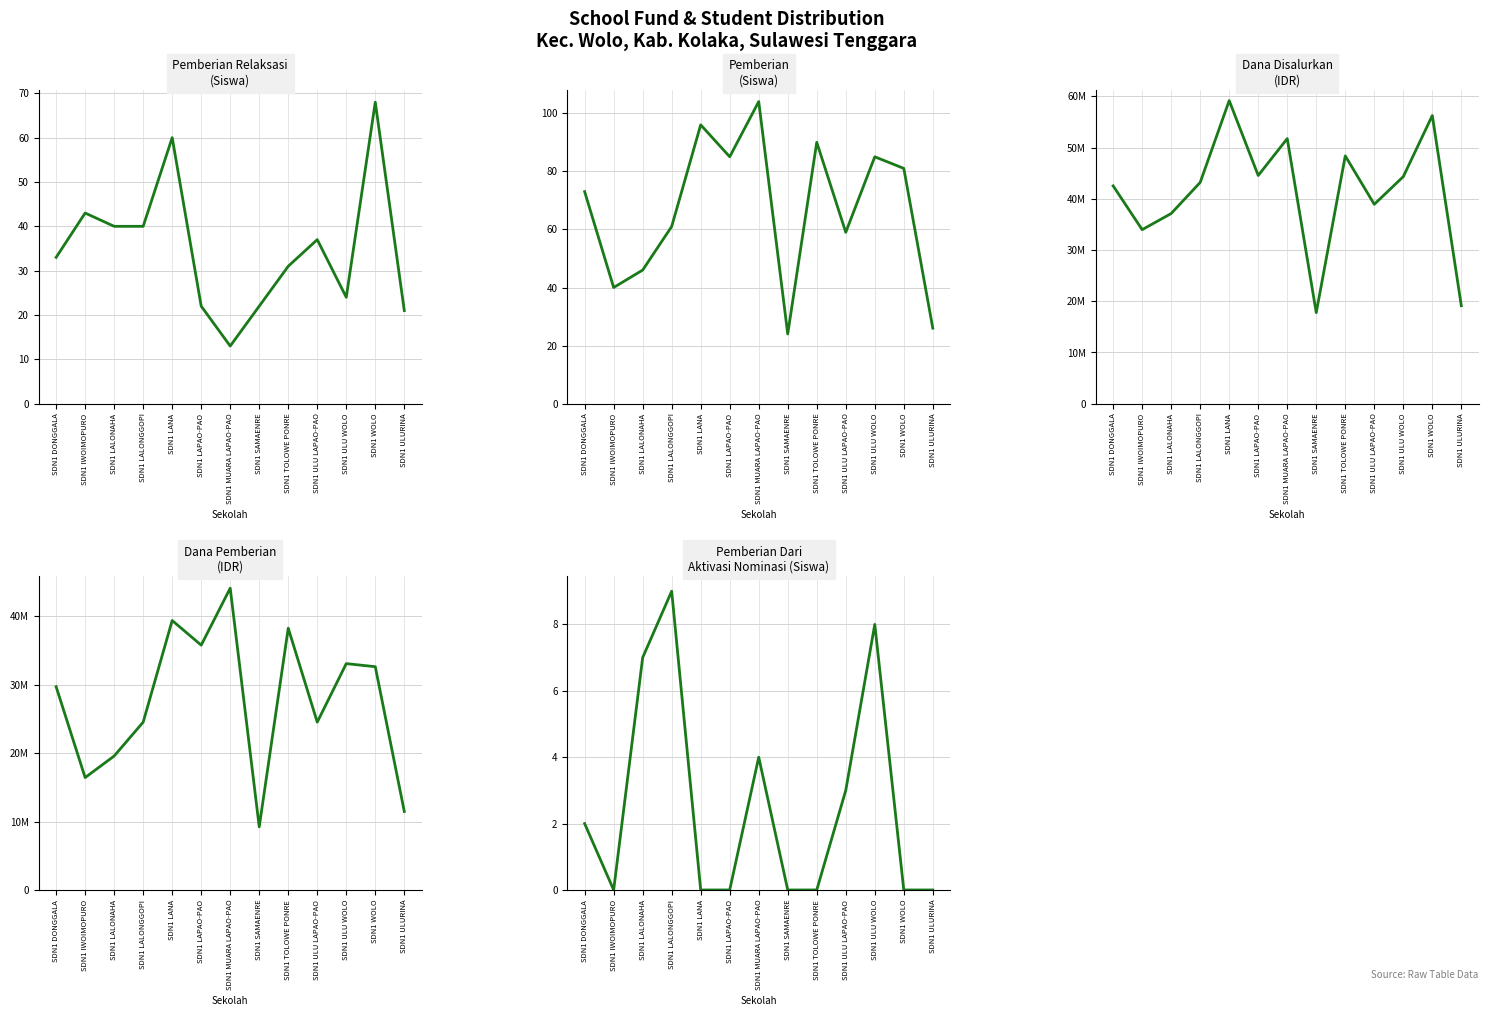

The Pemberian Relaksasi (Siswa) series shows 43 at SDN1 IWOIMOPURO. True or false?

True